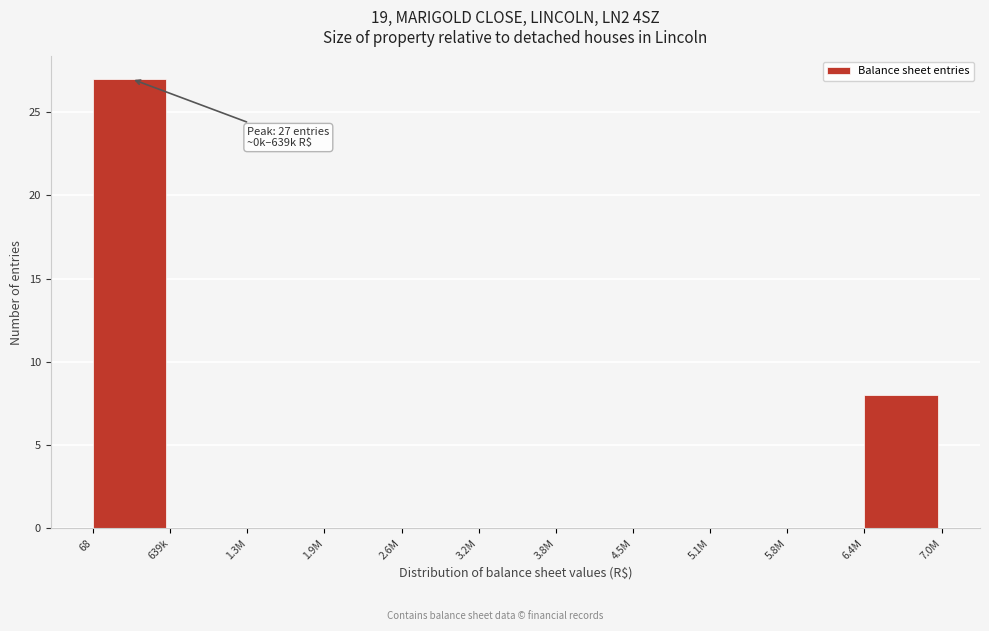

Reading left to right, what are all the values shown in this chart?

68=27	639k=0	1.3M=0	1.9M=0	2.6M=0	3.2M=0	3.8M=0	4.5M=0	5.1M=0	5.8M=0	6.4M=8